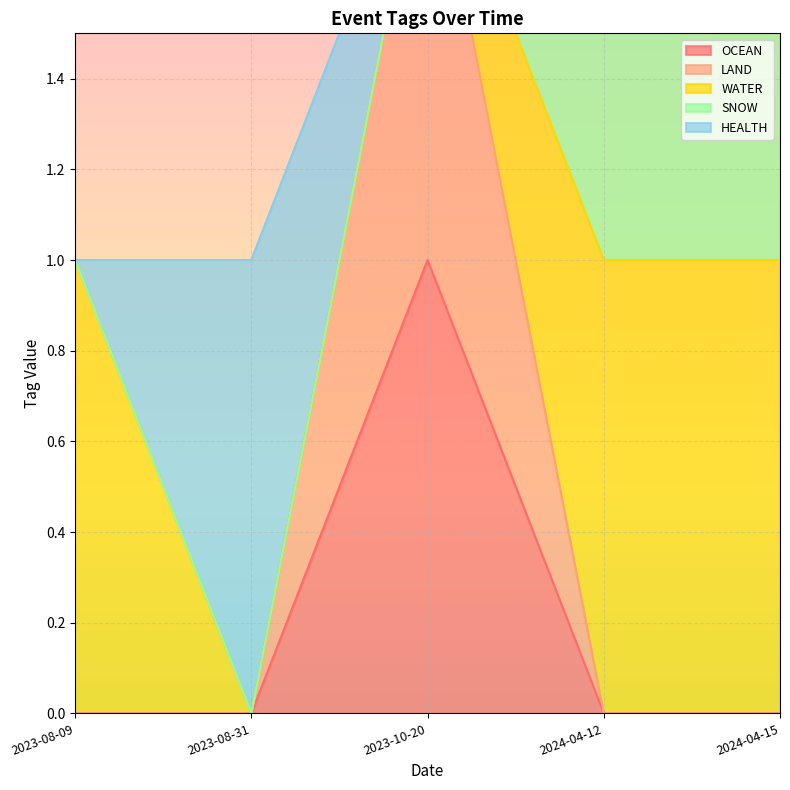

True or false: OCEAN has a value of 0 at 2023-08-31.

False